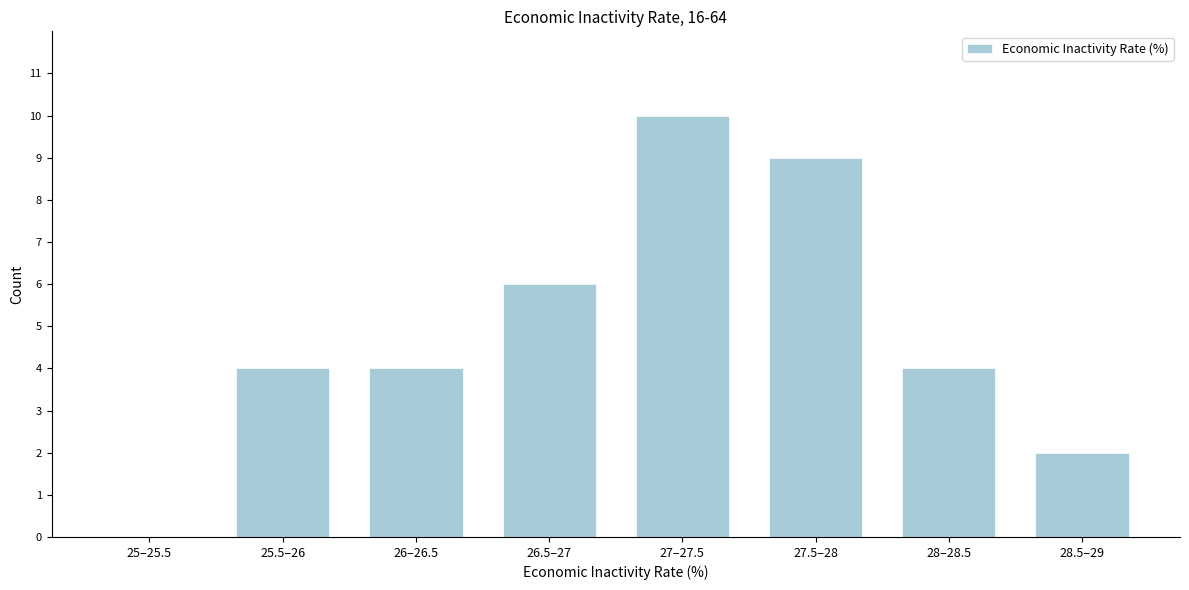

Reading right to left, list all the values displayed in this chart.

28.5–29=2	28–28.5=4	27.5–28=9	27–27.5=10	26.5–27=6	26–26.5=4	25.5–26=4	25–25.5=0